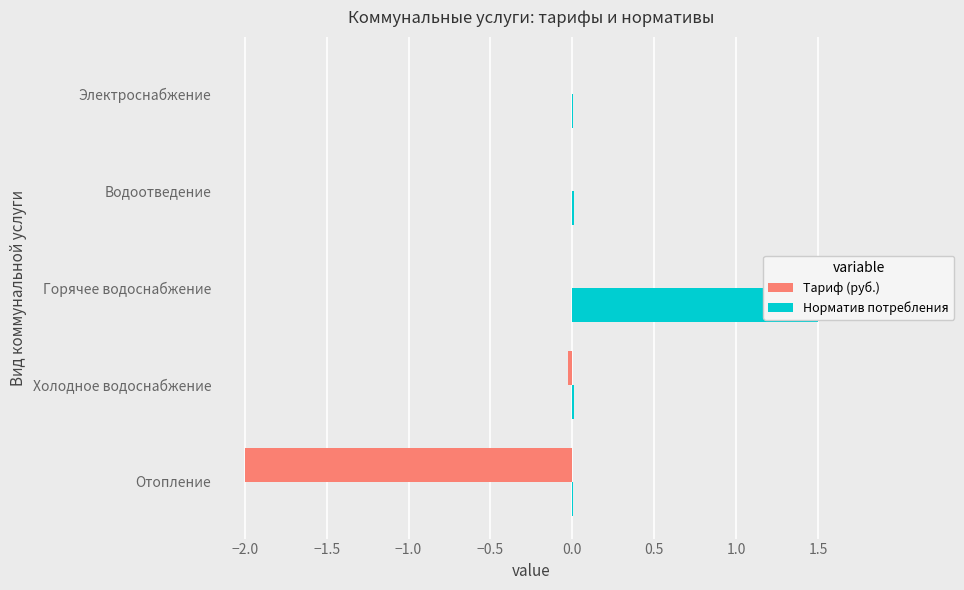

Which series changed the most between Холодное водоснабжение and Электроснабжение?

Тариф (руб.)